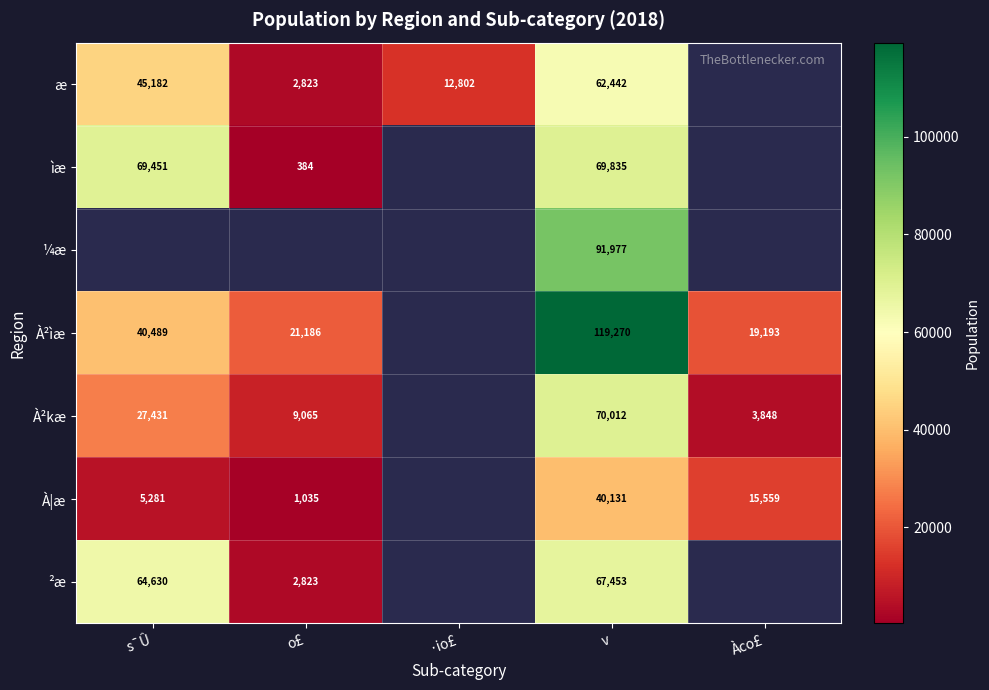

At v, list the series in order from largest to smallest.

À²ìæ, ¼æ, À²kæ, ìæ, ²æ, æ, À|æ